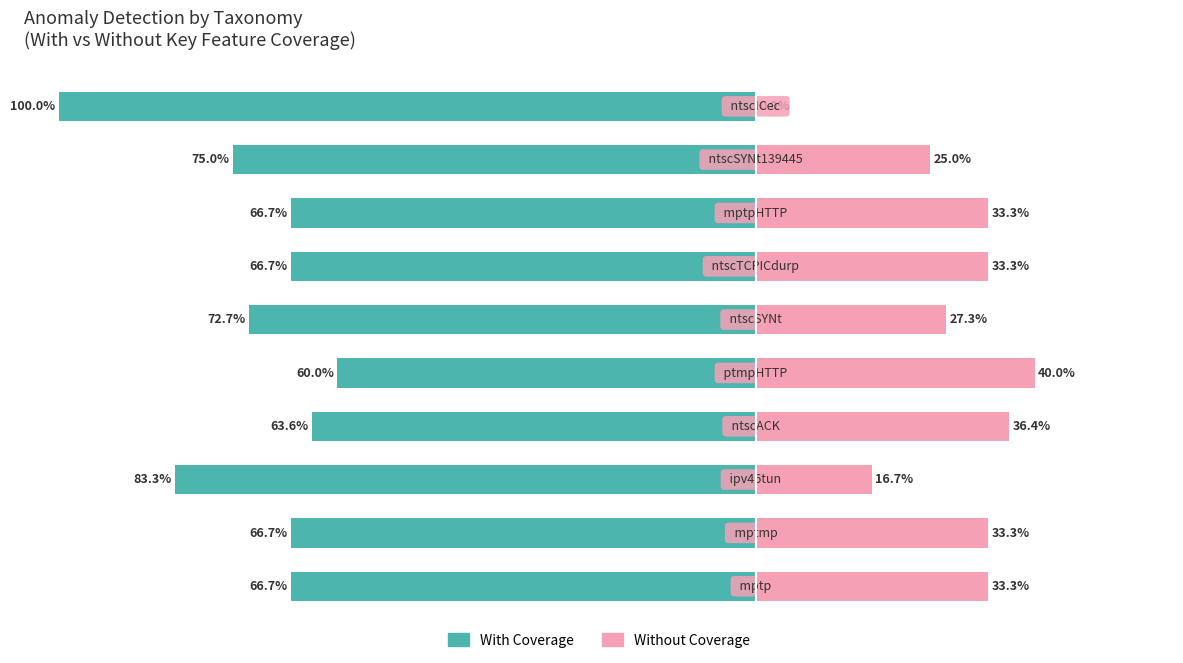

What is the sum of all With Coverage values?

-721.4